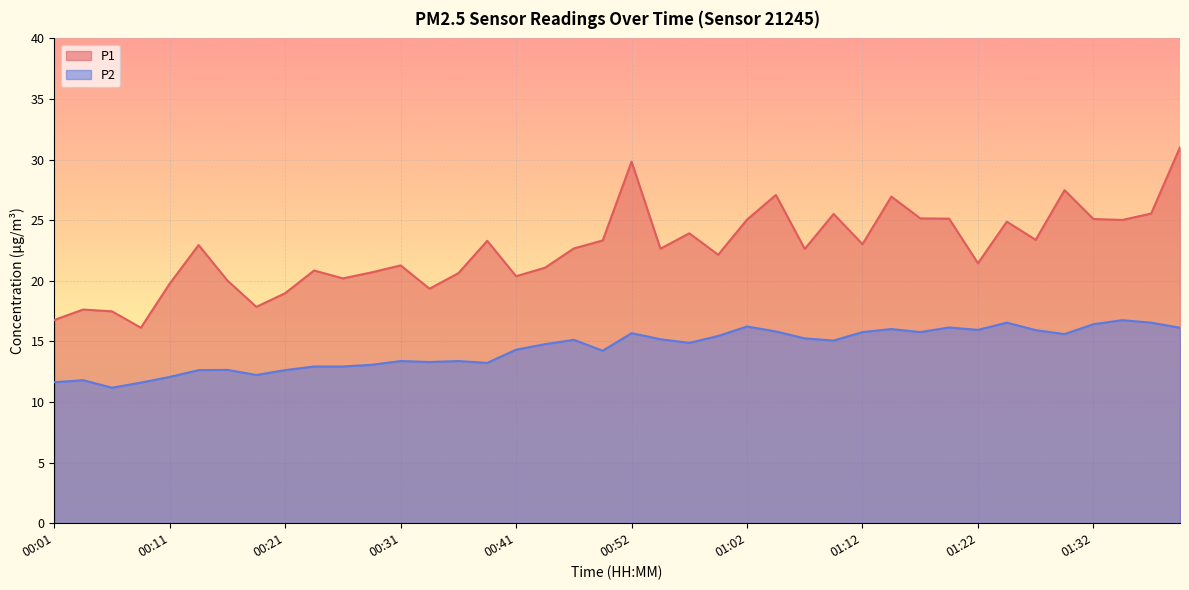

Reading left to right, what are all the values shown in this chart?

P1: 00:01=16.8	00:03=17.6	00:06=17.5	00:08=16.1	00:11=19.8	00:13=22.9	00:16=20.0	00:18=17.9	00:21=19.0	00:23=20.9	00:26=20.2	00:28=20.7	00:31=21.3	00:34=19.4	00:36=20.6	00:39=23.3	00:41=20.4	00:44=21.1	00:47=22.7	00:49=23.3	00:52=29.8	00:54=22.6	00:57=23.9	00:59=22.1	01:02=25.1	01:05=27.1	01:07=22.6	01:09=25.5	01:12=23.0	01:14=26.9	01:17=25.1	01:19=25.1	01:22=21.4	01:24=24.9	01:27=23.4	01:29=27.5	01:32=25.1	01:34=25.0	01:37=25.6	01:39=31.0
P2: 00:01=11.6	00:03=11.8	00:06=11.2	00:08=11.6	00:11=12.1	00:13=12.6	00:16=12.7	00:18=12.2	00:21=12.6	00:23=12.9	00:26=12.9	00:28=13.1	00:31=13.4	00:34=13.3	00:36=13.4	00:39=13.2	00:41=14.3	00:44=14.8	00:47=15.1	00:49=14.2	00:52=15.7	00:54=15.2	00:57=14.9	00:59=15.4	01:02=16.2	01:05=15.8	01:07=15.2	01:09=15.1	01:12=15.8	01:14=16.0	01:17=15.8	01:19=16.1	01:22=15.9	01:24=16.6	01:27=15.9	01:29=15.6	01:32=16.4	01:34=16.8	01:37=16.6	01:39=16.1